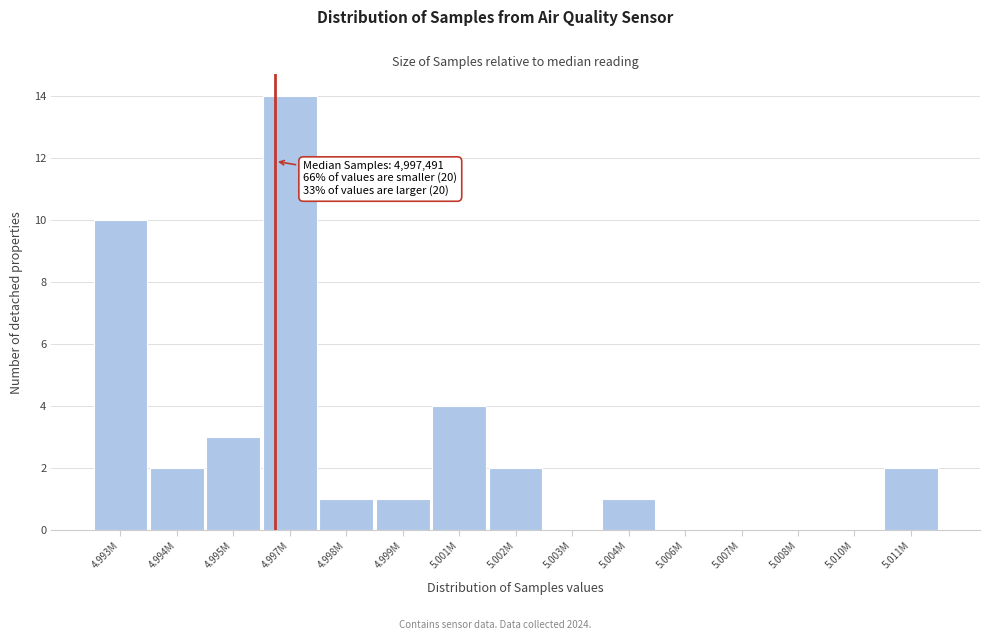

Reading left to right, extract all data points from this chart.

4.993M=10	4.994M=2	4.995M=3	4.997M=14	4.998M=1	4.999M=1	5.001M=4	5.002M=2	5.003M=0	5.004M=1	5.006M=0	5.007M=0	5.008M=0	5.010M=0	5.011M=2